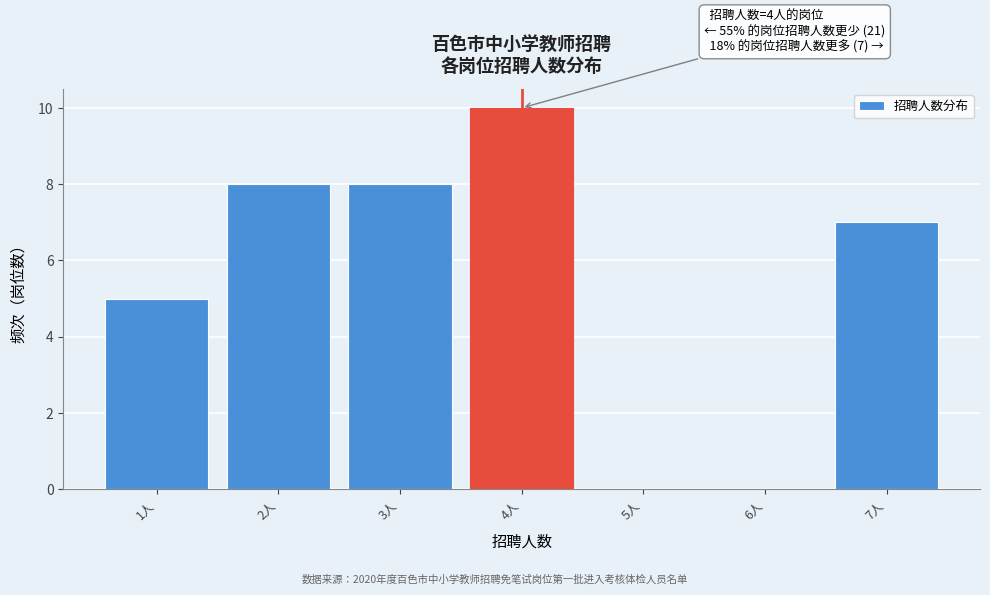

Which range on the x-axis has the tallest bar?

3.5 to 4.5